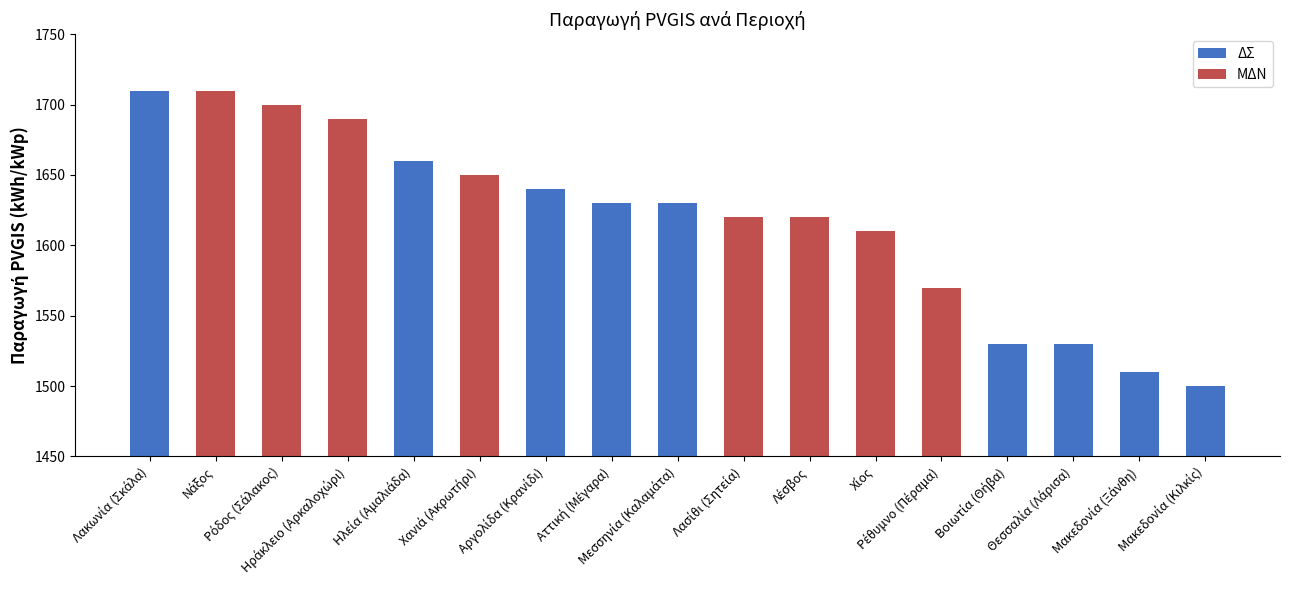

Reading left to right, what are all the values shown in this chart?

ΔΣ: Λακωνία (Σκάλα)=1710	Νάξος=0	Ρόδος (Σάλακος)=0	Ηράκλειο (Αρκαλοχώρι)=0	Ηλεία (Αμαλιάδα)=1660	Χανιά (Ακρωτήρι)=0	Αργολίδα (Κρανίδι)=1640	Αττική (Μέγαρα)=1630	Μεσσηνία (Καλαμάτα)=1630	Λασίθι (Σητεία)=0	Λέσβος=0	Χίος=0	Ρέθυμνο (Πέραμα)=0	Βοιωτία (Θήβα)=1530	Θεσσαλία (Λάρισα)=1530	Μακεδονία (Ξάνθη)=1510	Μακεδονία (Κιλκίς)=1500
ΜΔΝ: Λακωνία (Σκάλα)=0	Νάξος=1710	Ρόδος (Σάλακος)=1700	Ηράκλειο (Αρκαλοχώρι)=1690	Ηλεία (Αμαλιάδα)=0	Χανιά (Ακρωτήρι)=1650	Αργολίδα (Κρανίδι)=0	Αττική (Μέγαρα)=0	Μεσσηνία (Καλαμάτα)=0	Λασίθι (Σητεία)=1620	Λέσβος=1620	Χίος=1610	Ρέθυμνο (Πέραμα)=1570	Βοιωτία (Θήβα)=0	Θεσσαλία (Λάρισα)=0	Μακεδονία (Ξάνθη)=0	Μακεδονία (Κιλκίς)=0